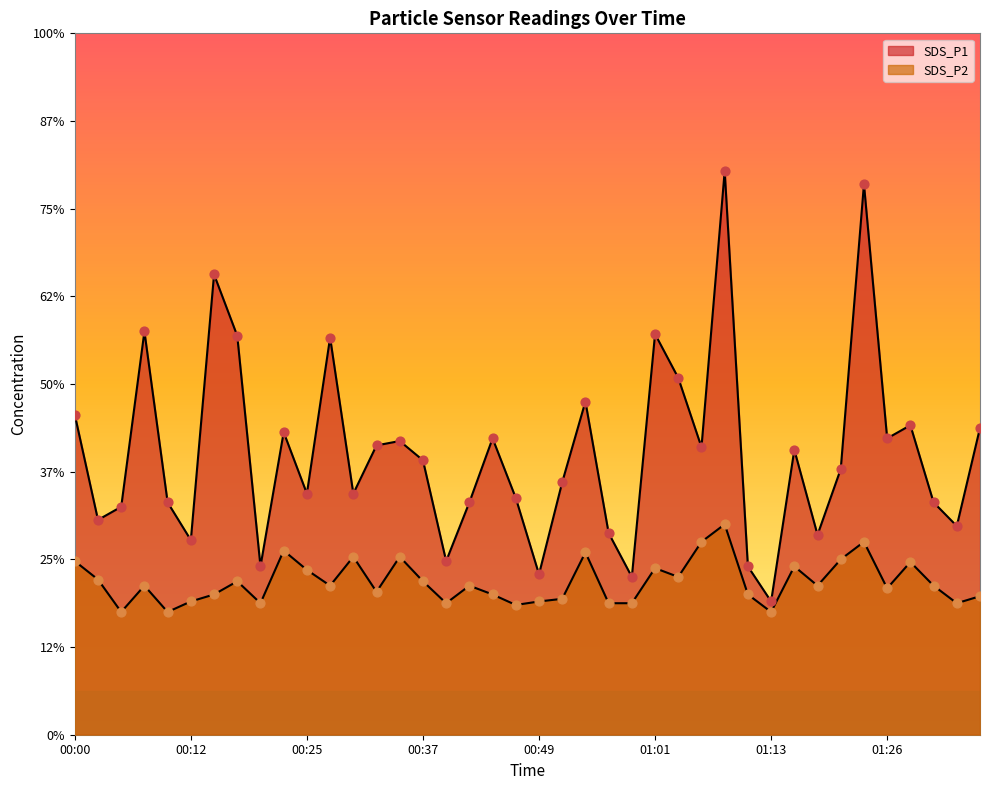

Which series has the widest spread of Y values?

SDS_P1